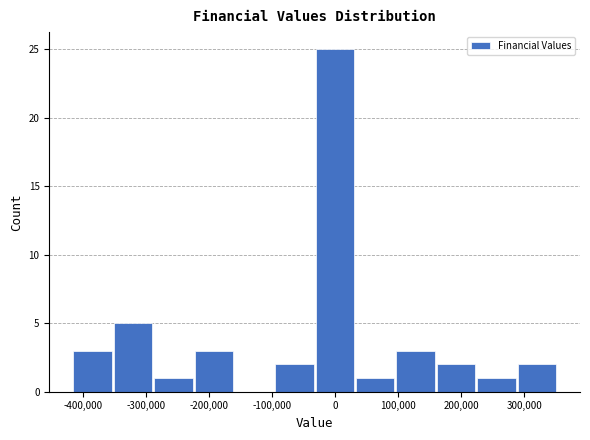

Over which range of the x-axis is the bar tallest?

-30000 to 30000